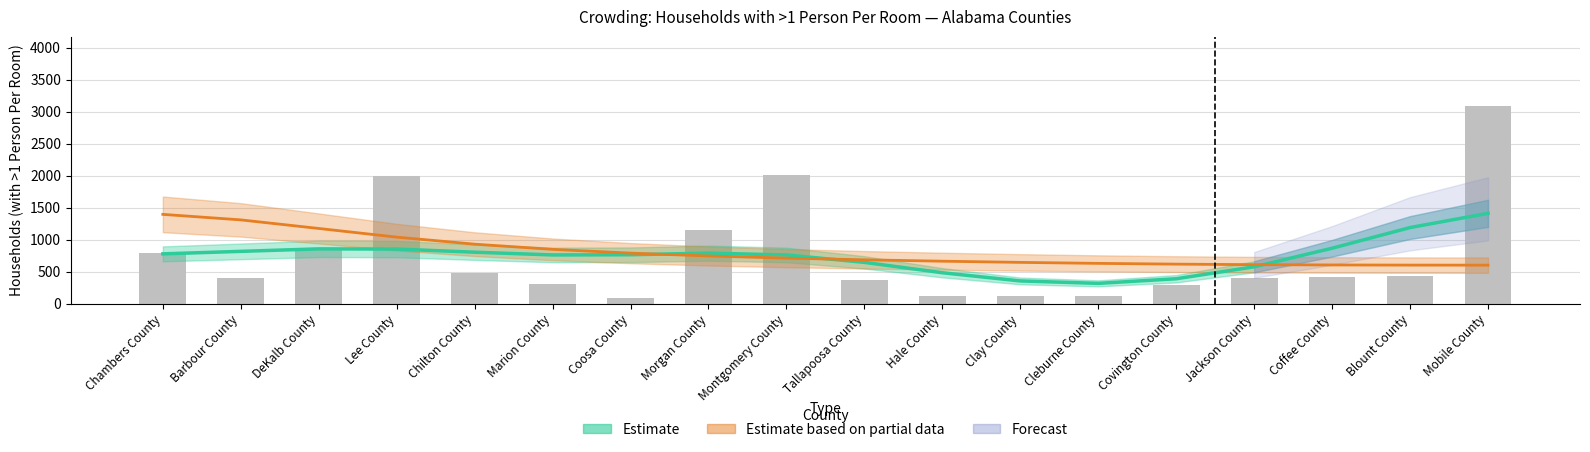

The value at Marion County is 313. True or false?

True